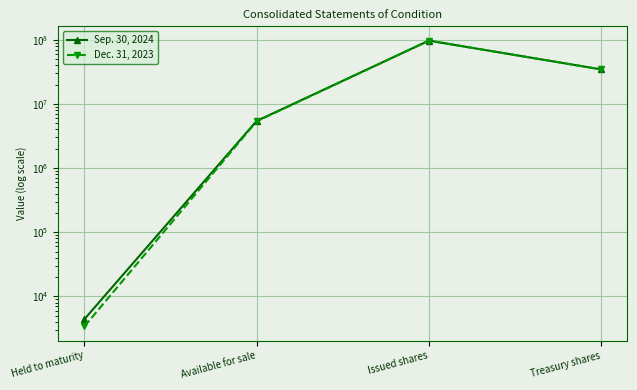

Rank the series at Available for sale from lowest to highest value.

Dec. 31, 2023, Sep. 30, 2024